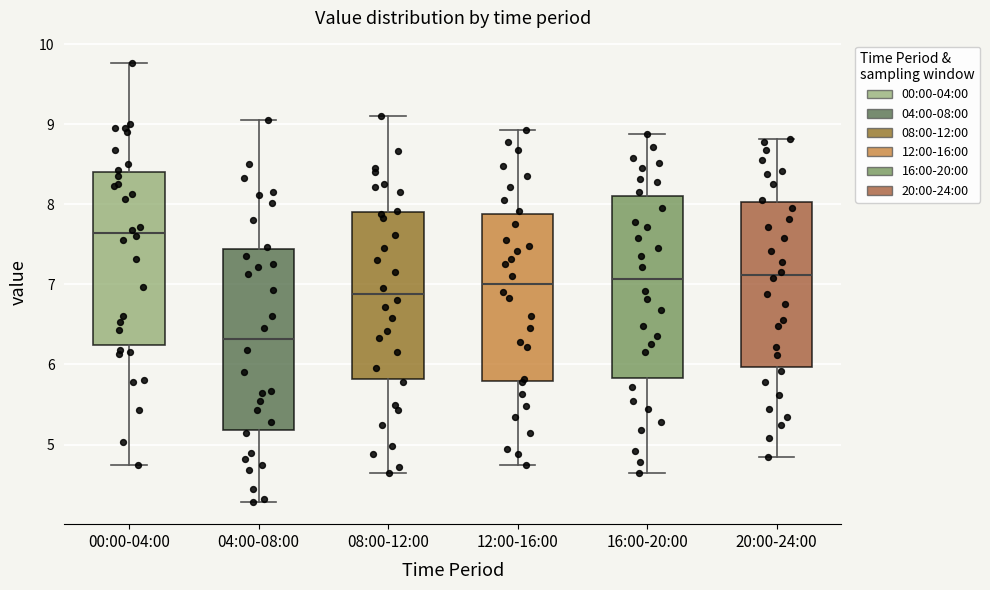

Where is the lower edge of the box for 00:00-04:00 on the y-axis? The values are not printed on the chart, so give them approximately, as read against the axis.

6.2